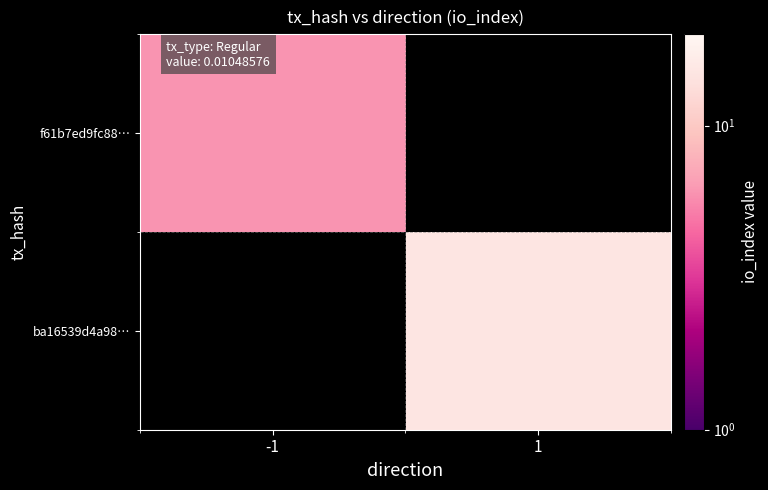

Read the f61b7ed9fc88… value at -1.

6.0